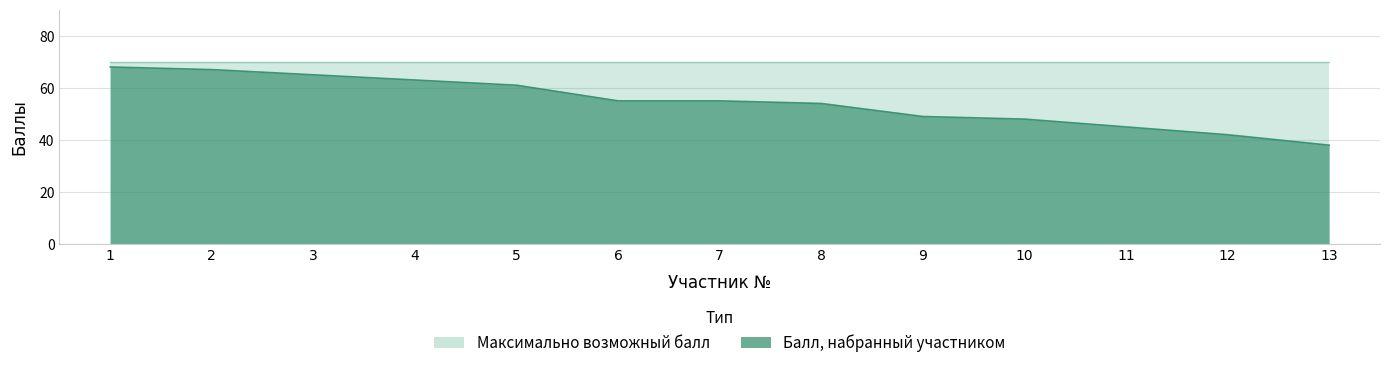

Where does the data first go above 55?

1